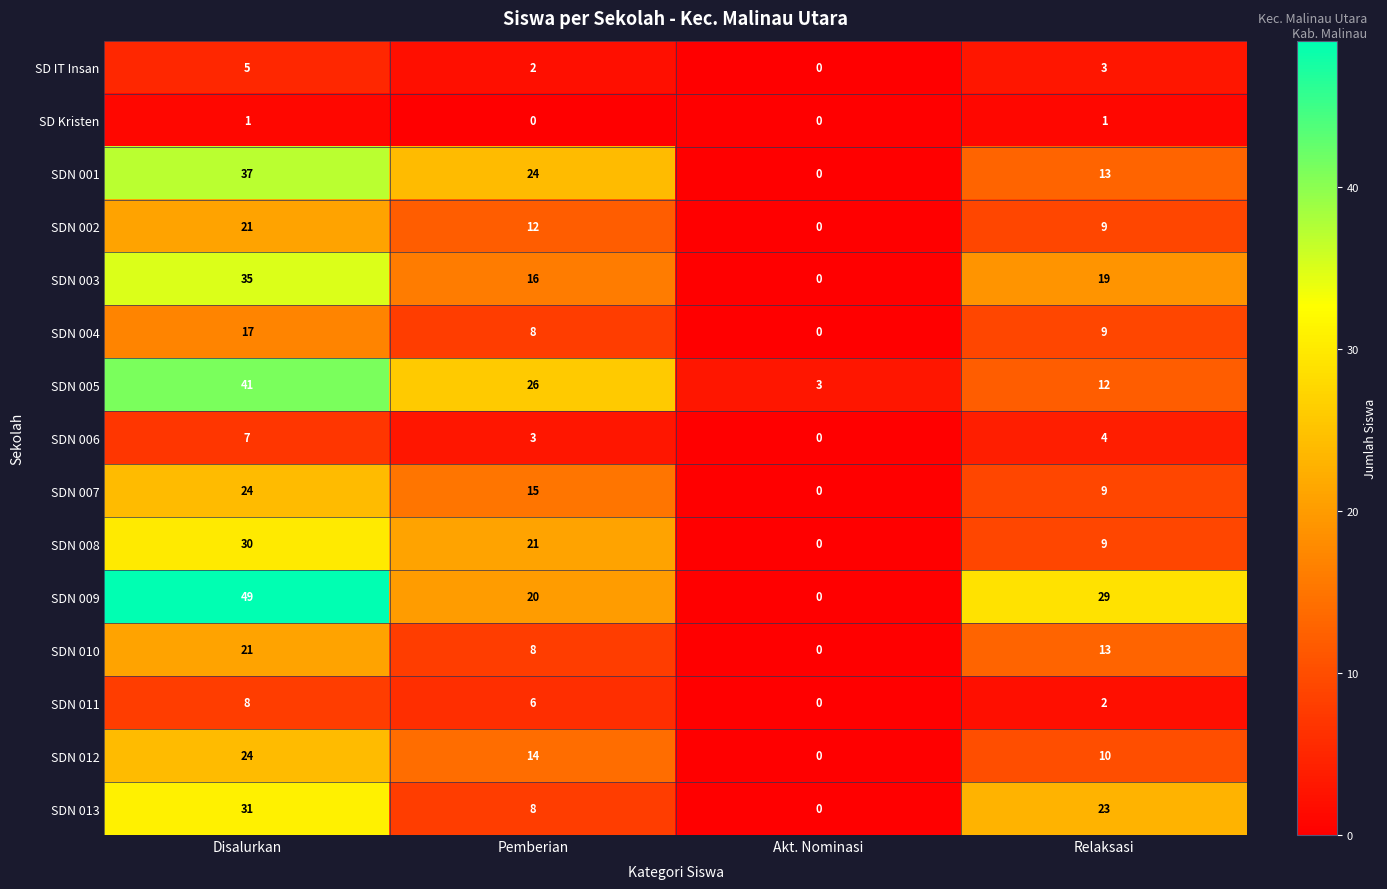

Rank the categories by SDN 006 value from highest to lowest.

Disalurkan, Relaksasi, Pemberian, Akt. Nominasi